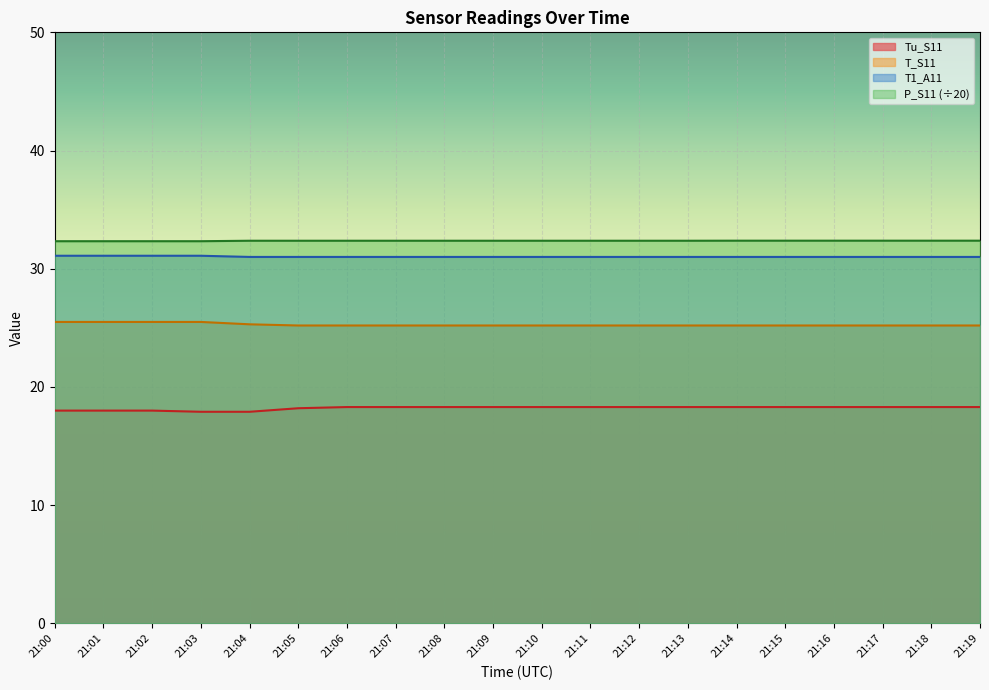

How many data points in Tu_S11 are above 18?

15